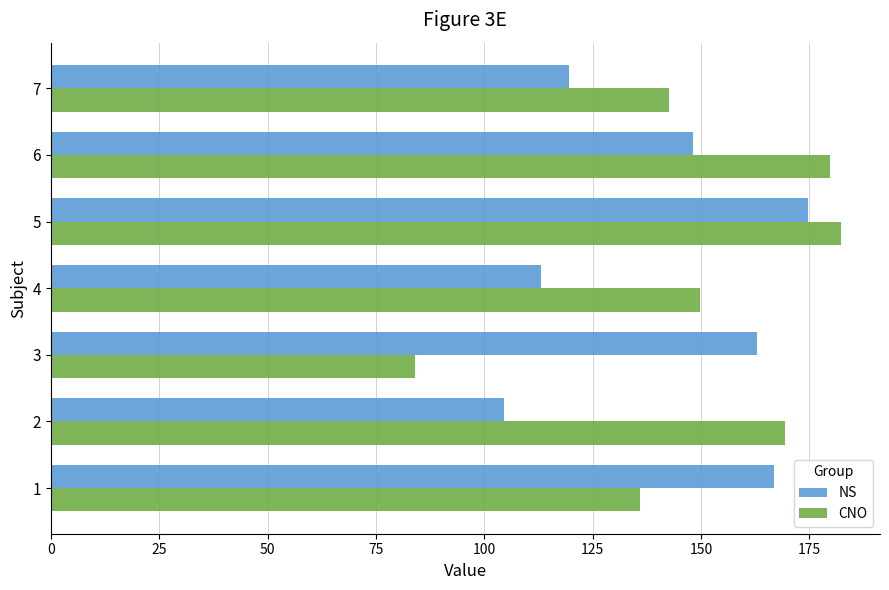

What is the difference between the CNO values at 1 and 5?

46.3